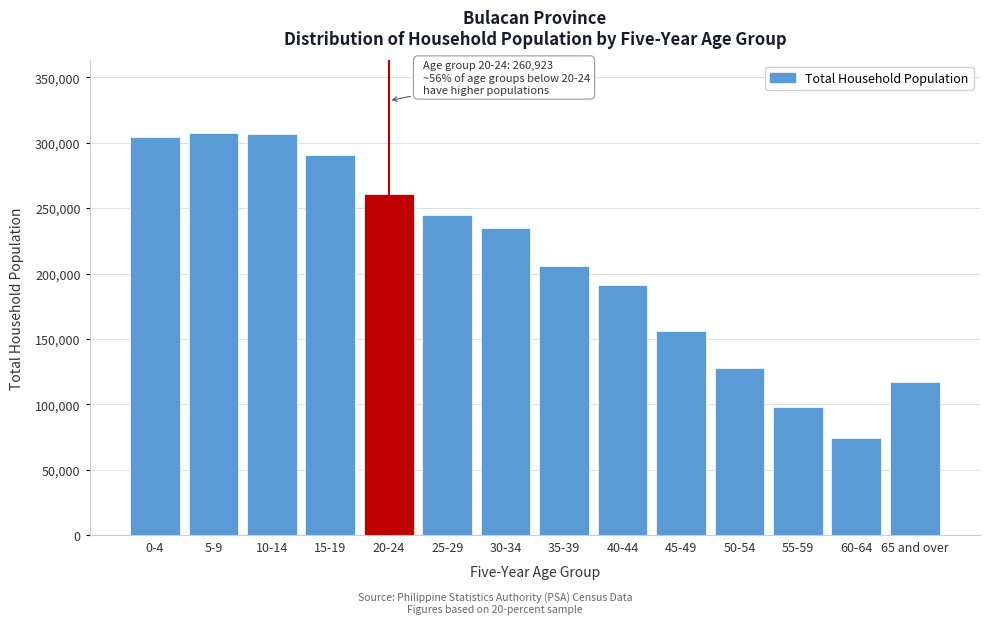

What is the difference between the second highest and minimum values?

232232